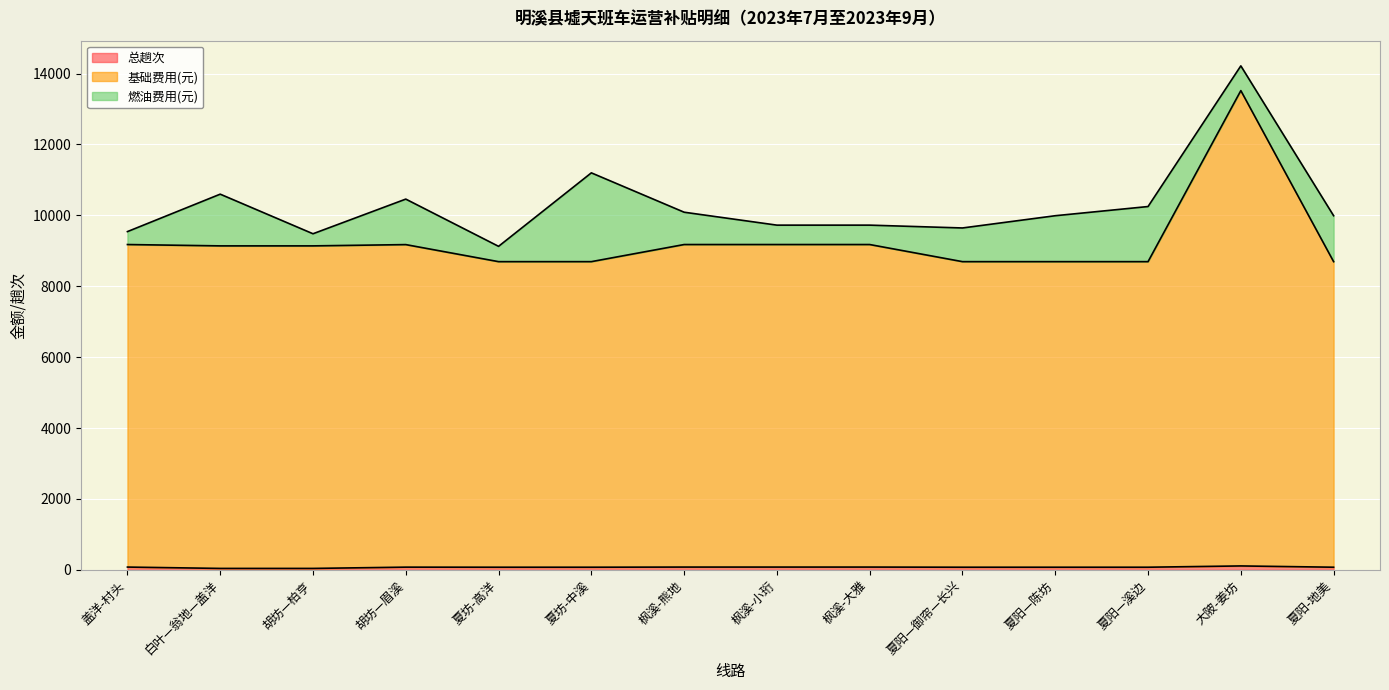

What is the smallest value displayed?

38